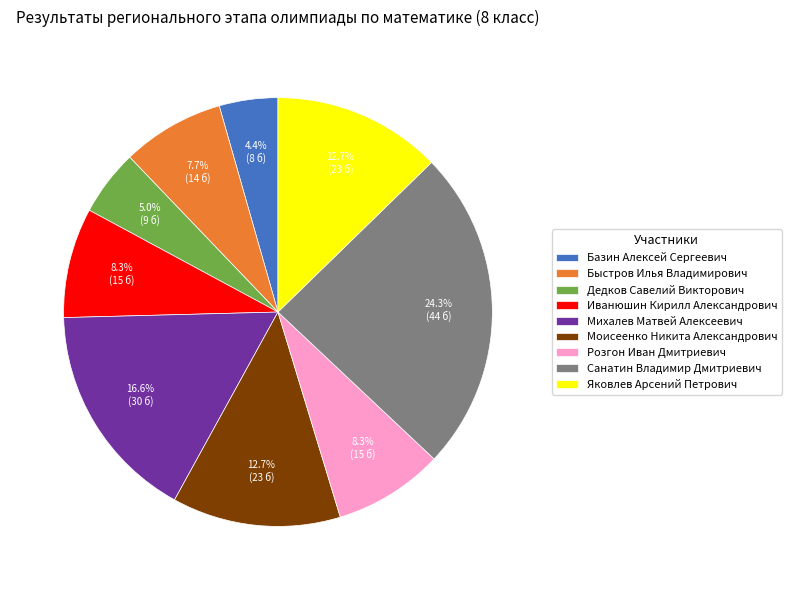

Is it true that Розгон Иван Дмитриевич is 22% of the pie?

False